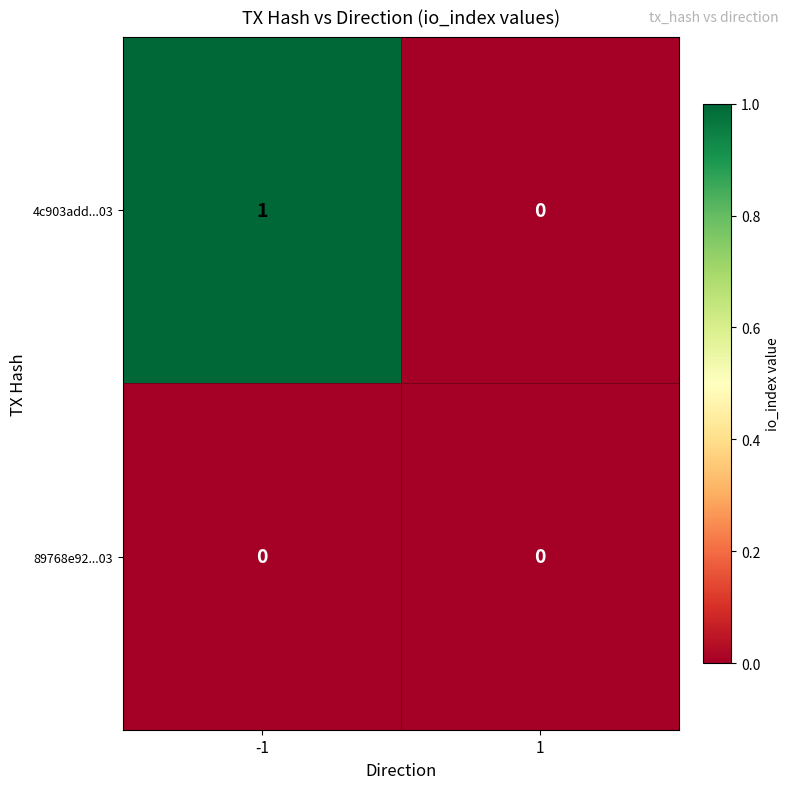

At which category is the sum across all series the highest?

-1